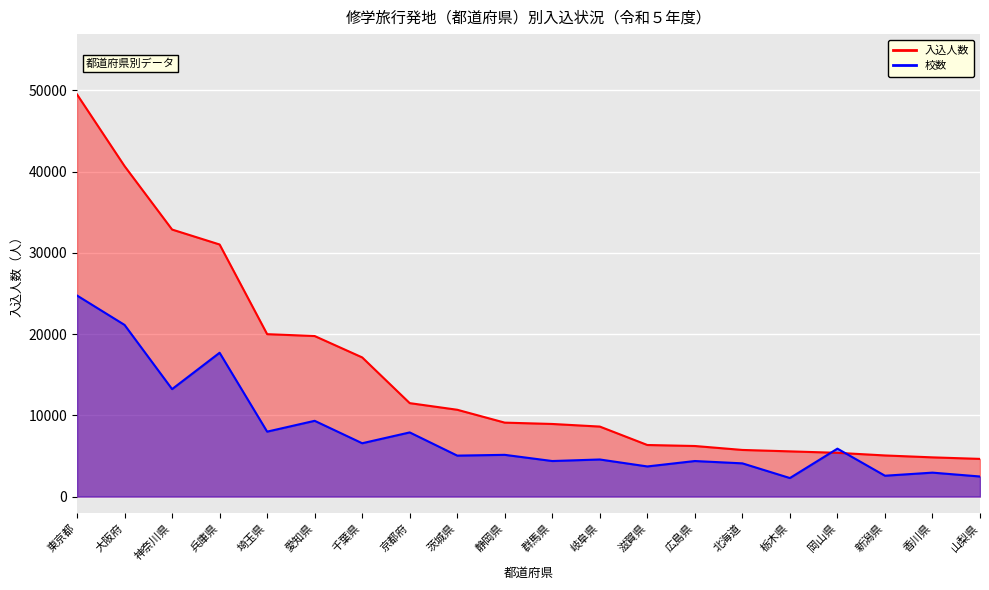

What is the label of the 18th point from the right?

神奈川県